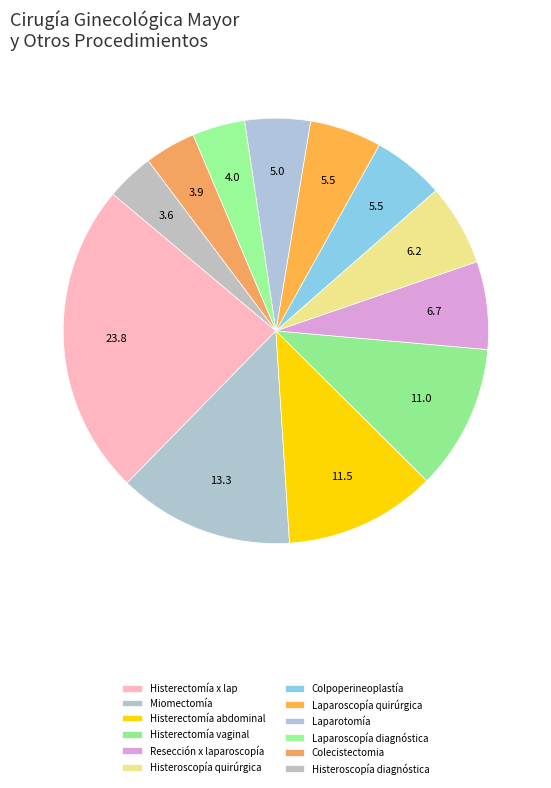

Count the number of slices in the pie.

12